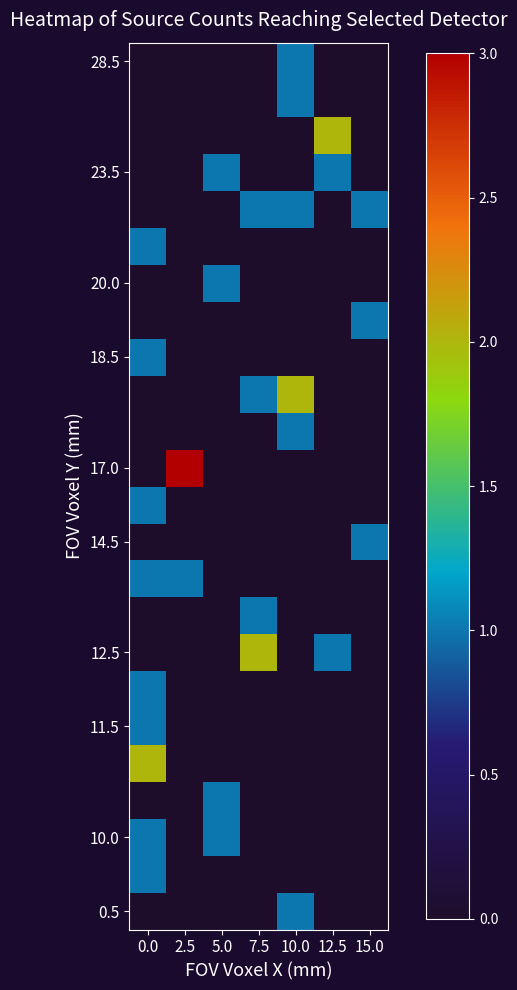

Between 2.5 and 10.0, which is larger?

10.0